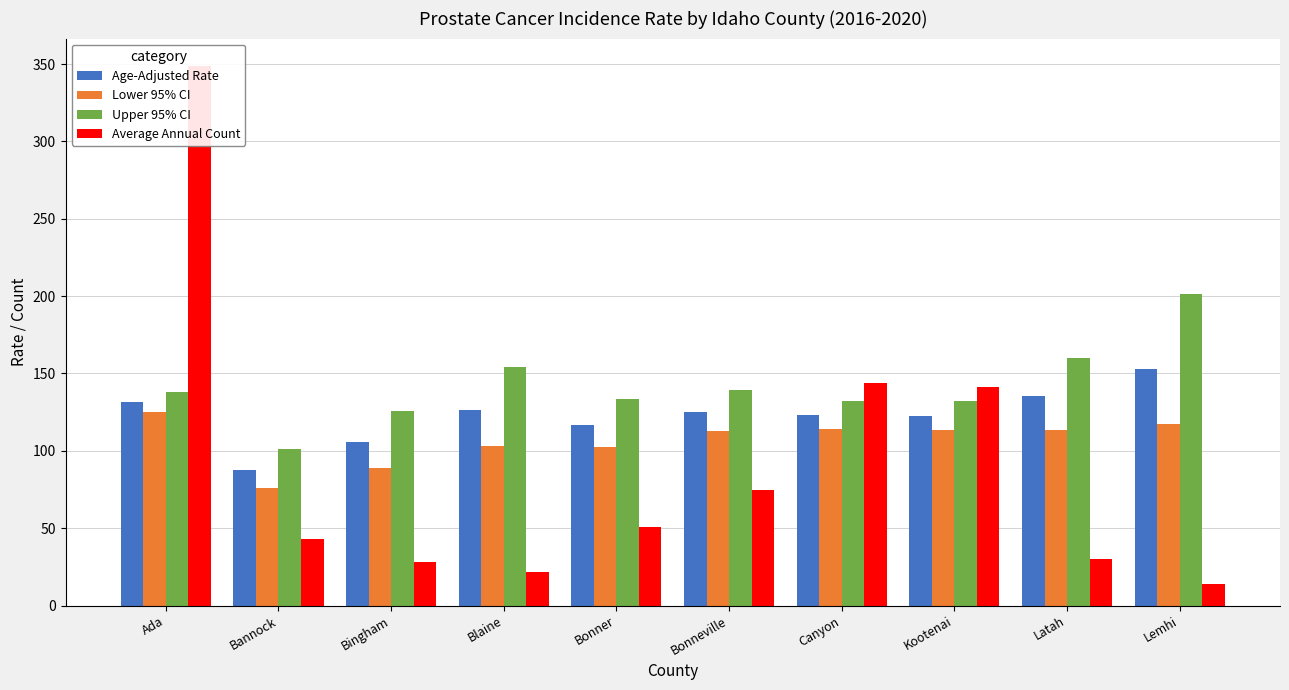

How many values in the Upper 95% CI series exceed 137?

5